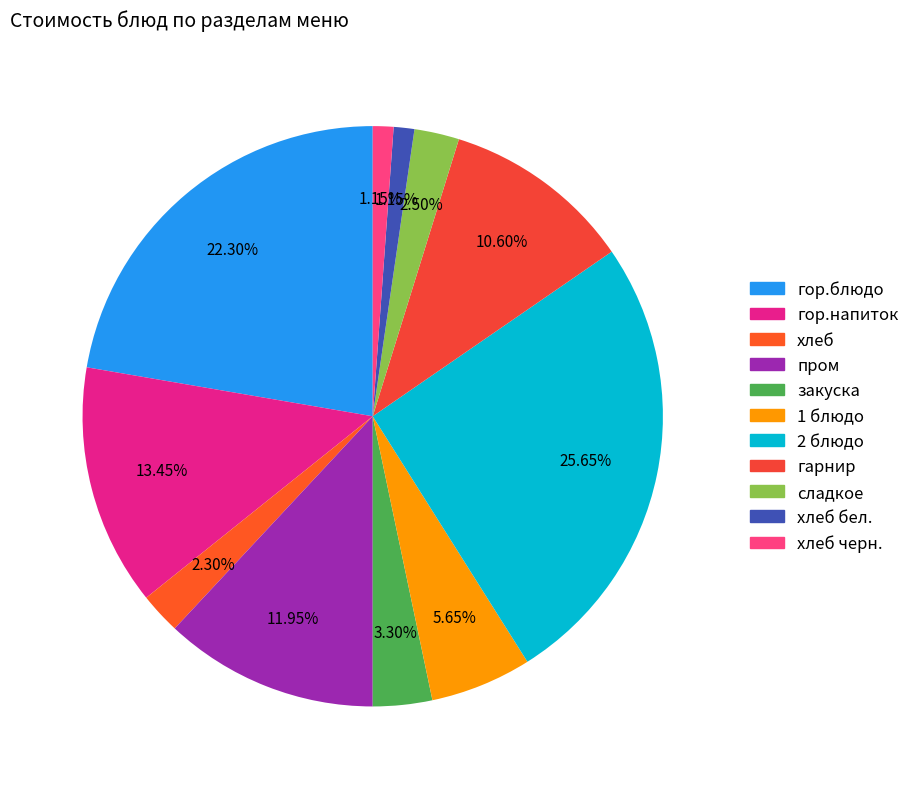

Rank the categories by value from highest to lowest.

2 блюдо, гор.блюдо, гор.напиток, пром, гарнир, 1 блюдо, закуска, сладкое, хлеб, хлеб бел., хлеб черн.